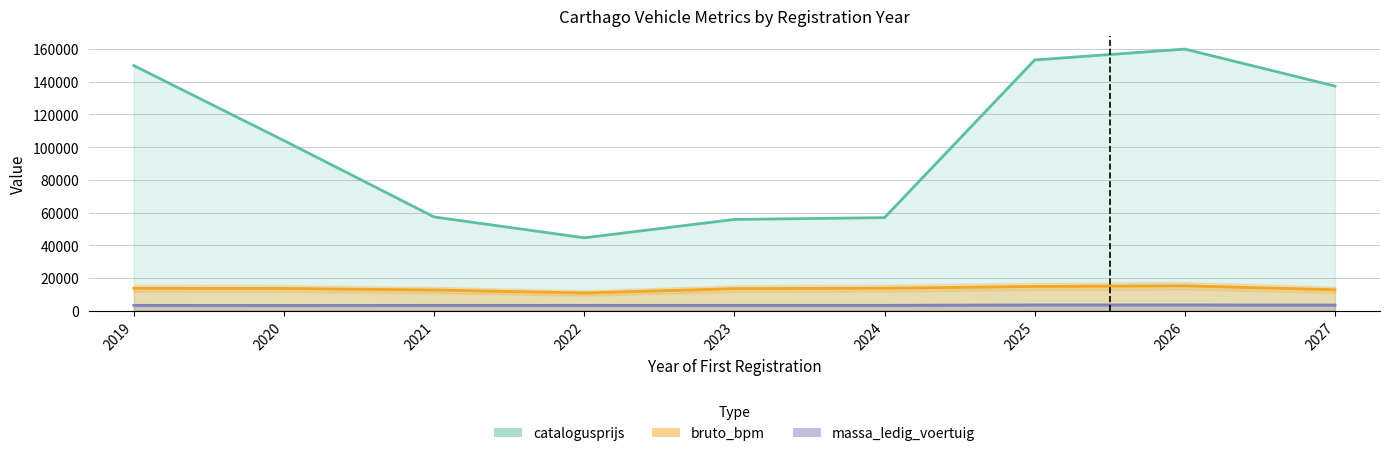

What is the sum of all massa_ledig_voertuig values?

29655